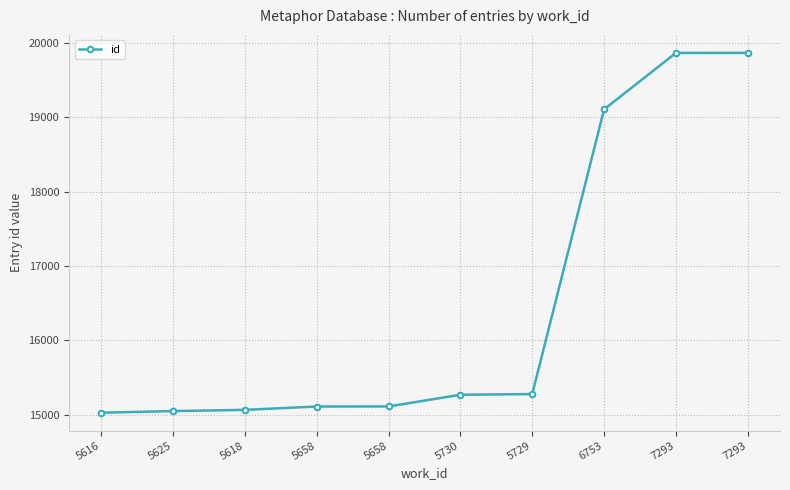

Rank the categories by value from highest to lowest.

7293, 7293, 6753, 5729, 5730, 5658, 5658, 5618, 5625, 5616